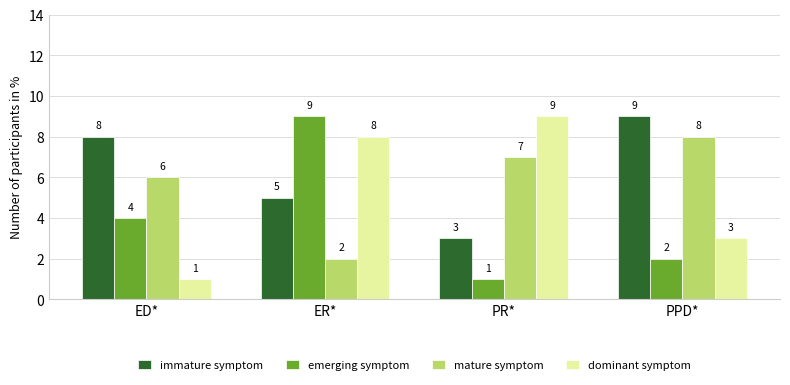

Reading left to right, what are all the values shown in this chart?

immature symptom: 8	5	3	9
emerging symptom: 4	9	1	2
mature symptom: 6	2	7	8
dominant symptom: 1	8	9	3